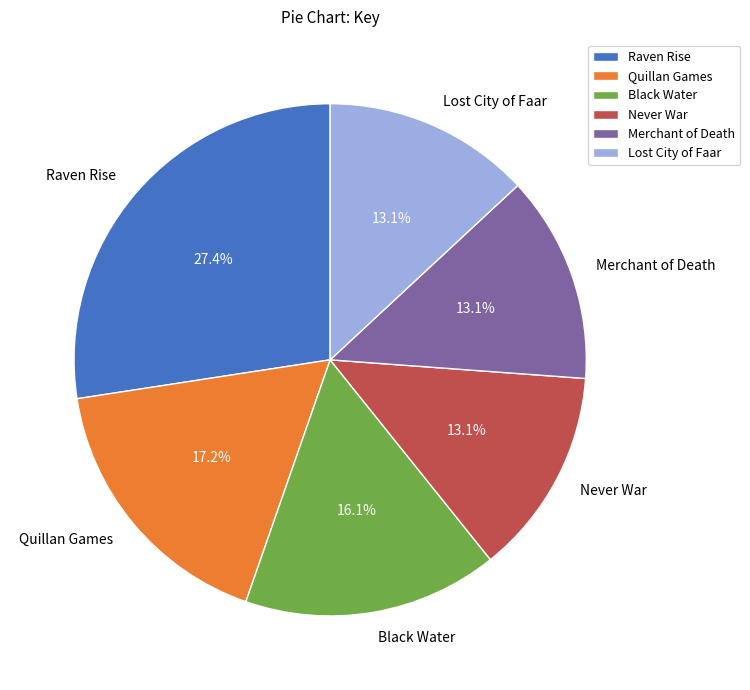

To the nearest percent, what portion does Never War represent?

13%